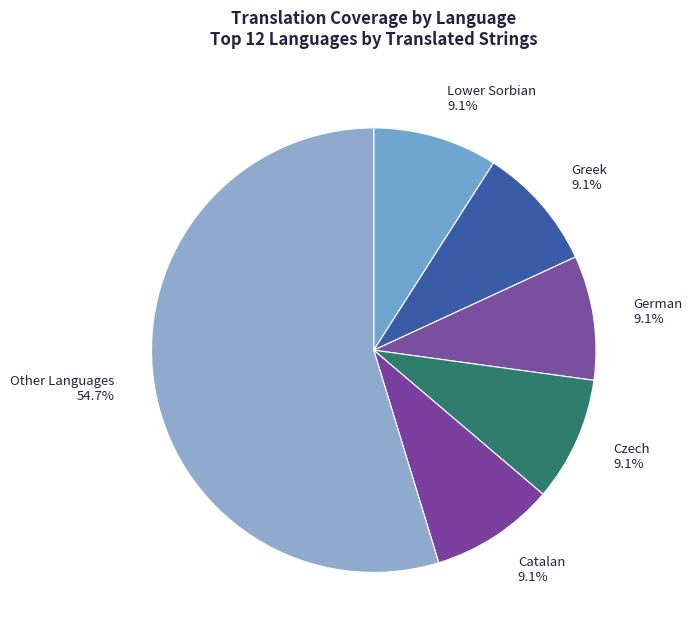

Is there any slice that represents more than half of the pie?

Yes